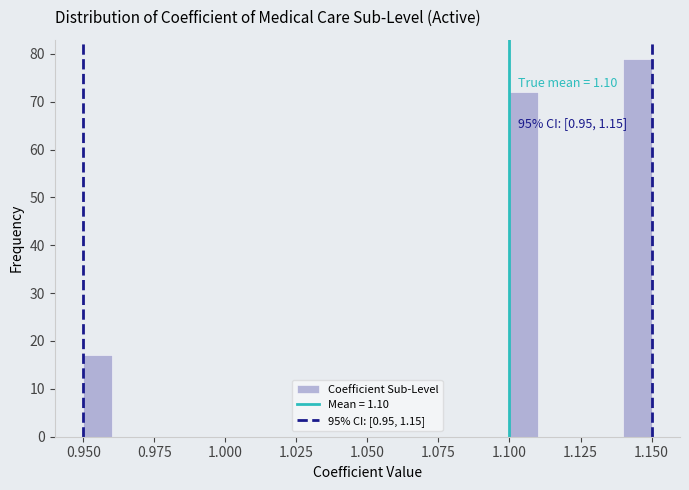

Around what value on the x-axis is the tallest bar? Give the approximate position of its centre, as read against the axis.

1.145